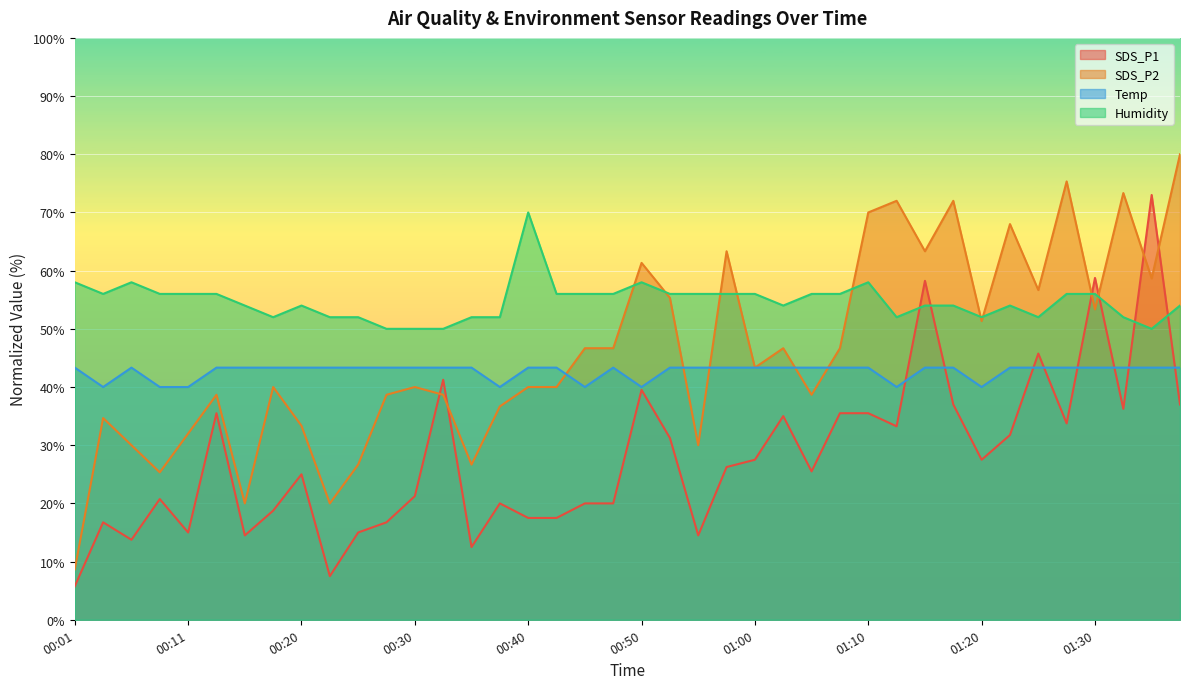

Is the value of Humidity at 00:25 greater than the value of SDS_P1 at 00:23?

Yes